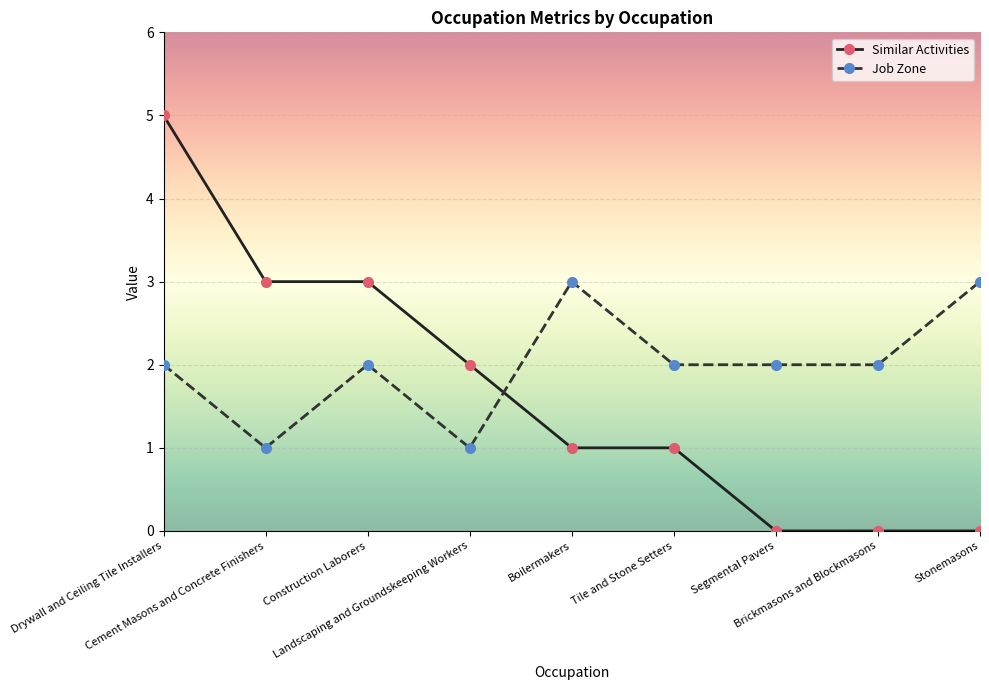

How many lines are shown in the chart?

2